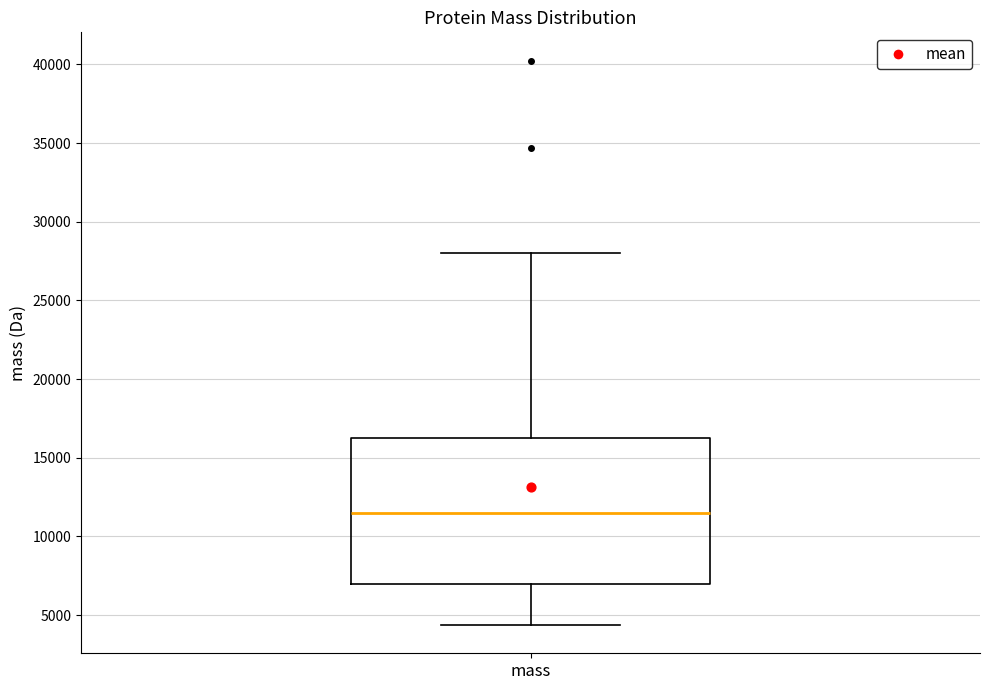

Read this box plot against the y-axis: the position of the median line, the range covered by the box, and the ends of both whiskers. The values are not printed on the chart, so give them approximately, as read against the axis.

median 11500, box 7000 to 16500, whiskers 4500 to 28000